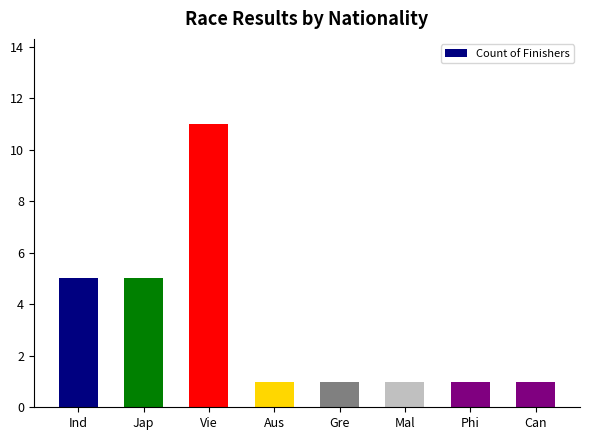

What is the sum of all values?

26